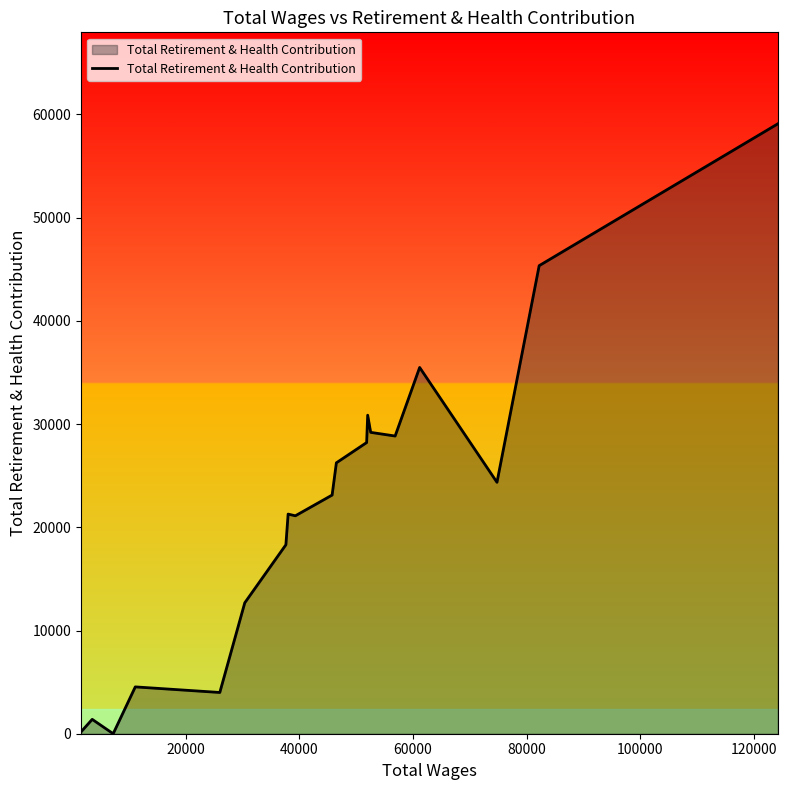

What is the greatest value displayed?

59097